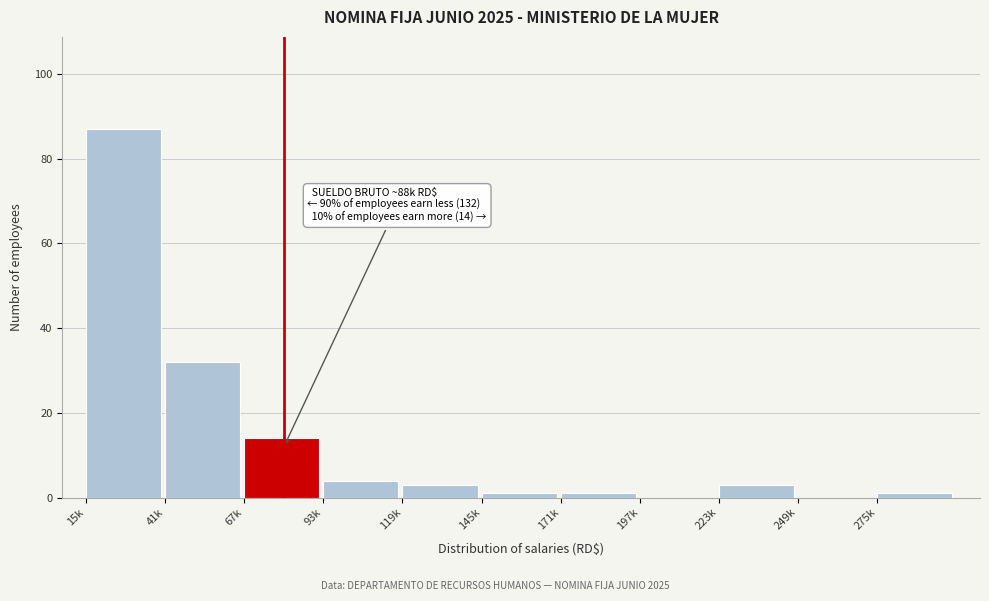

Reading left to right, list all the values displayed in this chart.

15k=87	41k=32	67k=14	93k=4	119k=3	145k=1	171k=1	197k=0	223k=3	249k=0	275k=1